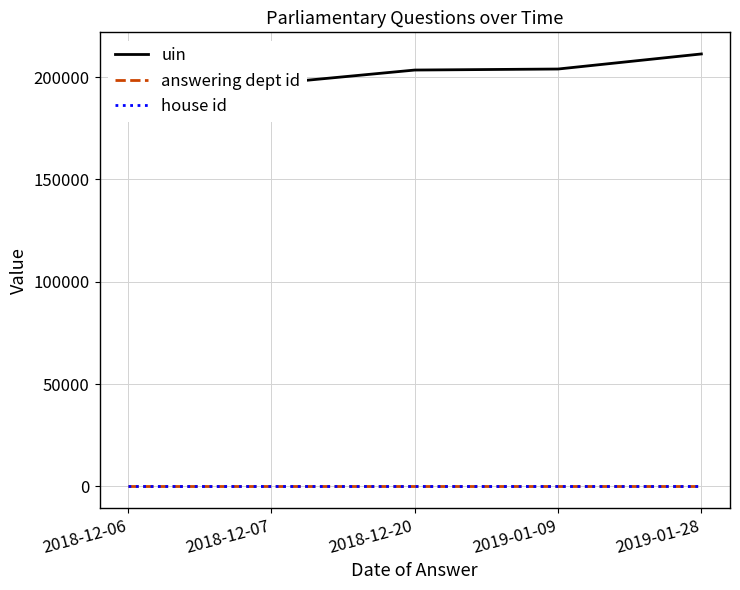

True or false: house id and uin intersect in this chart.

False